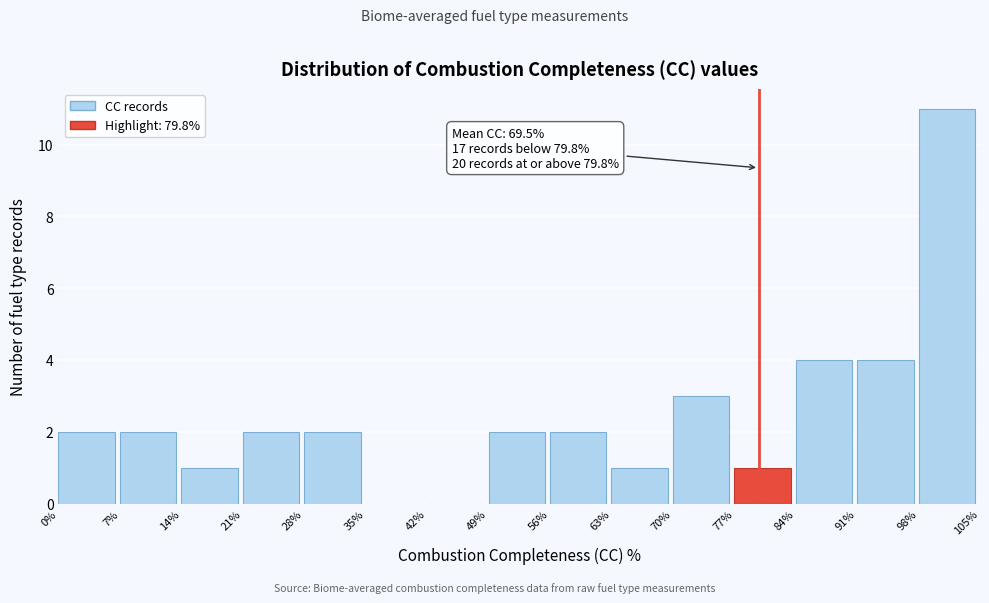

Which range on the x-axis has the tallest bar?

98% to 105%